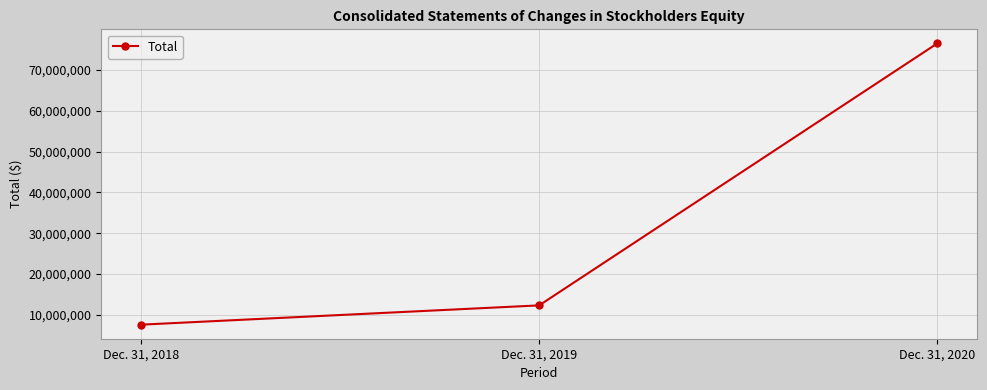

Between Dec. 31, 2018 and Dec. 31, 2019, which is larger?

Dec. 31, 2019